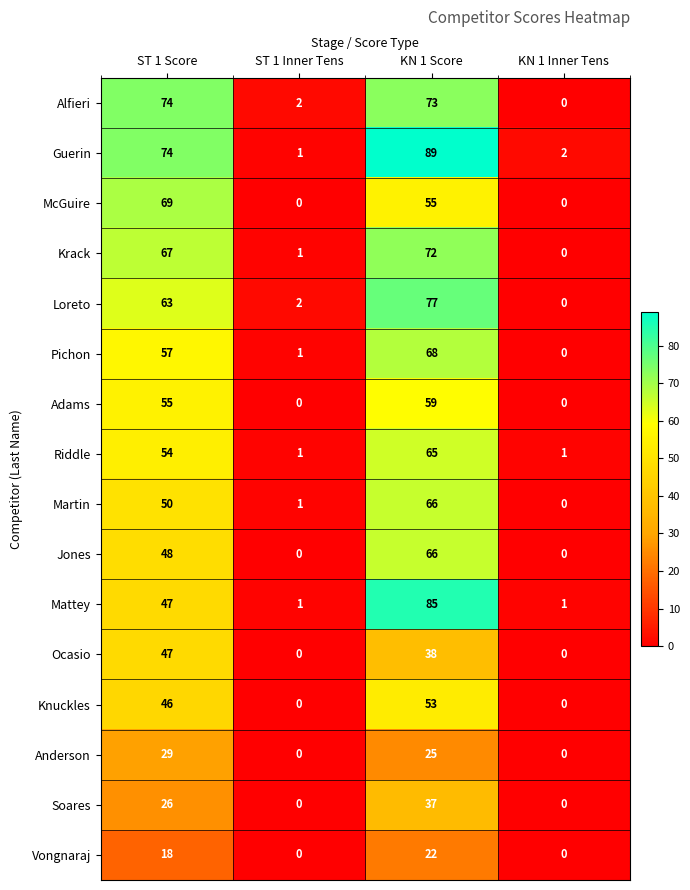

What is the difference between the Mattey values at KN 1 Score and ST 1 Inner Tens?

84